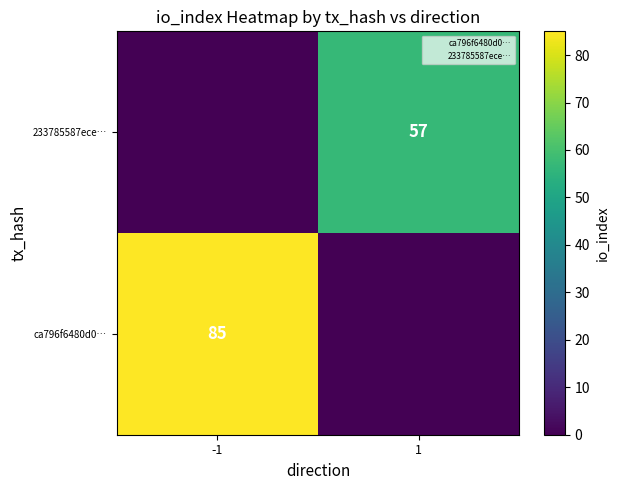

True or false: ca796f6480d0… has a value of 117 at -1.

False